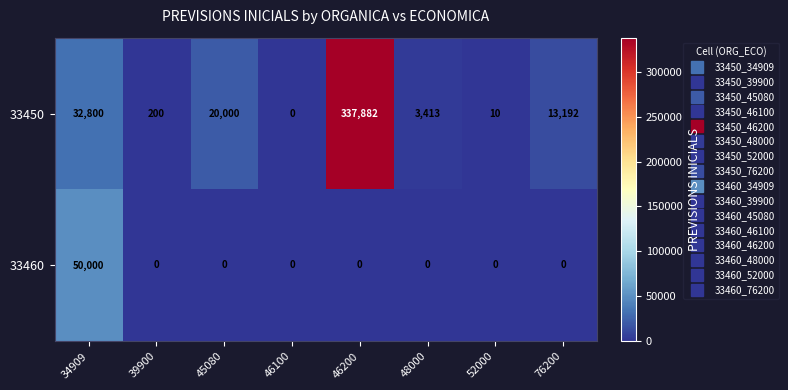

What is the sum of all 33460 values?

50000